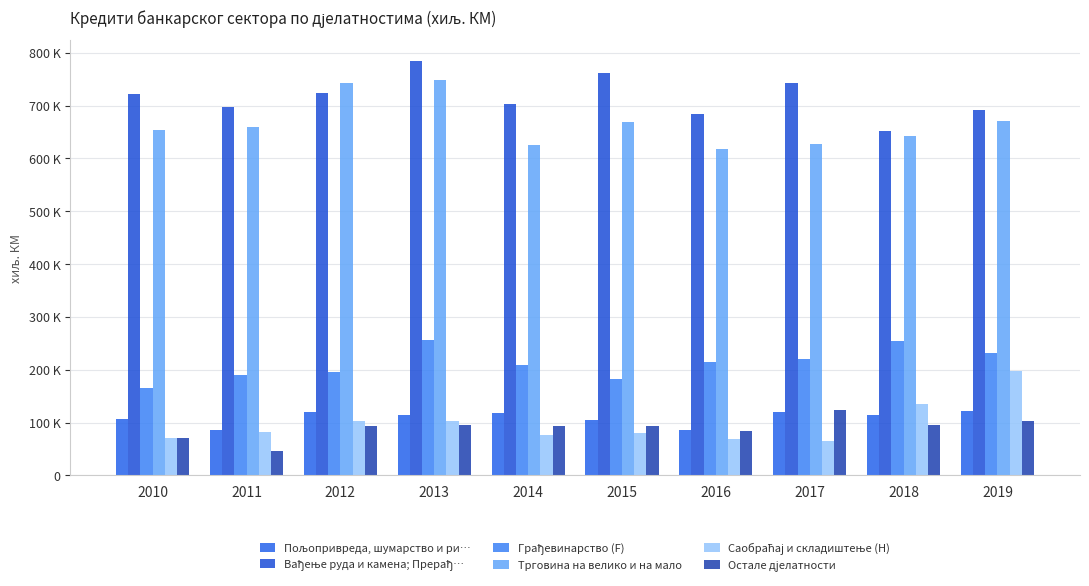

The Саобраћај и складиштење (H) series shows 29290 at 2011. True or false?

False